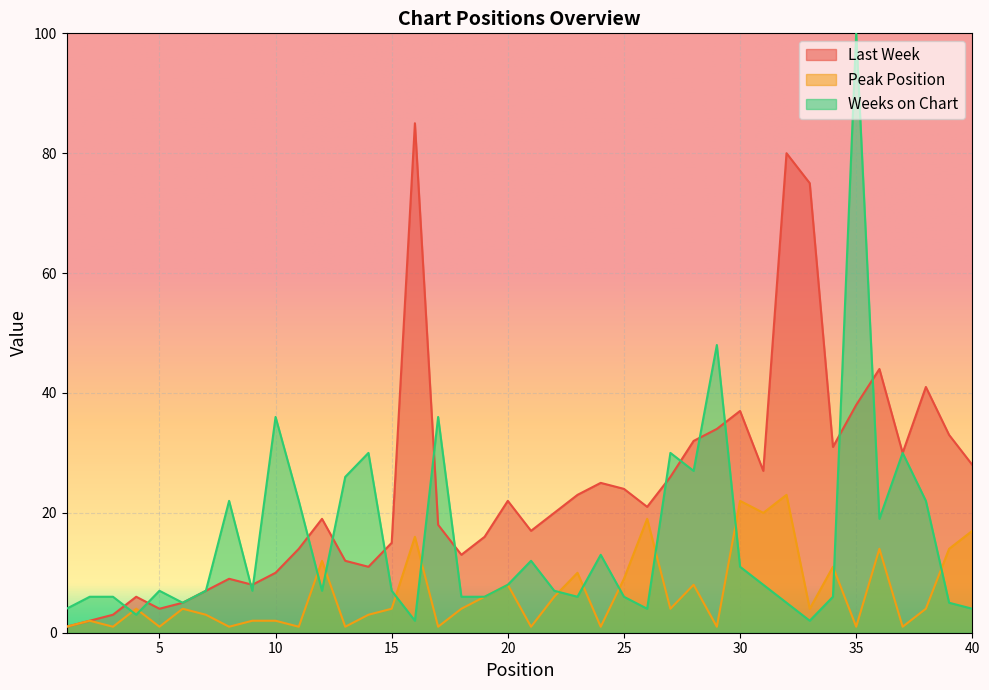

What is the average value of the Last Week series?

24